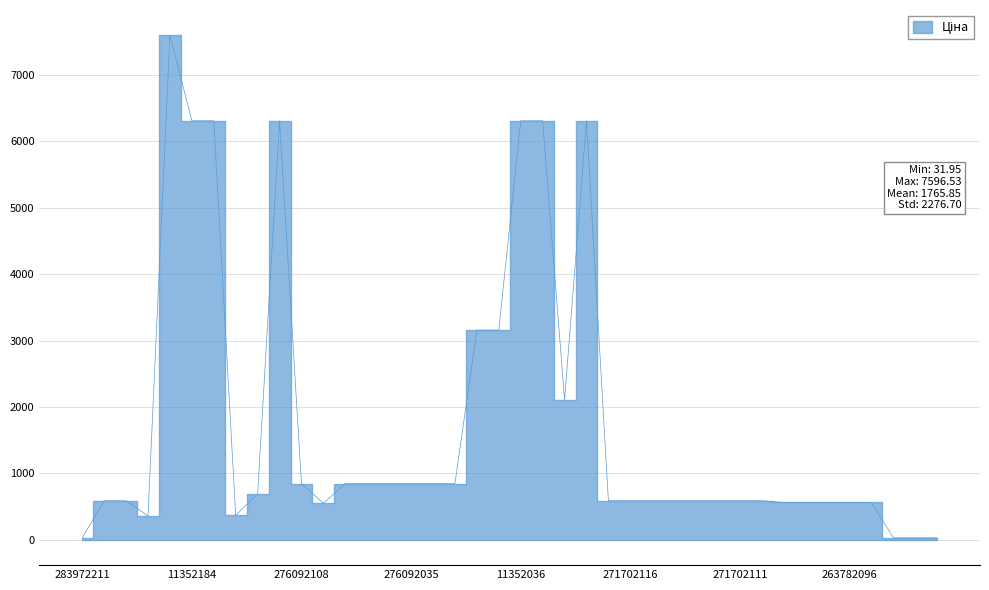

The chart shows a value of 7596.5 at 284392211. True or false?

True